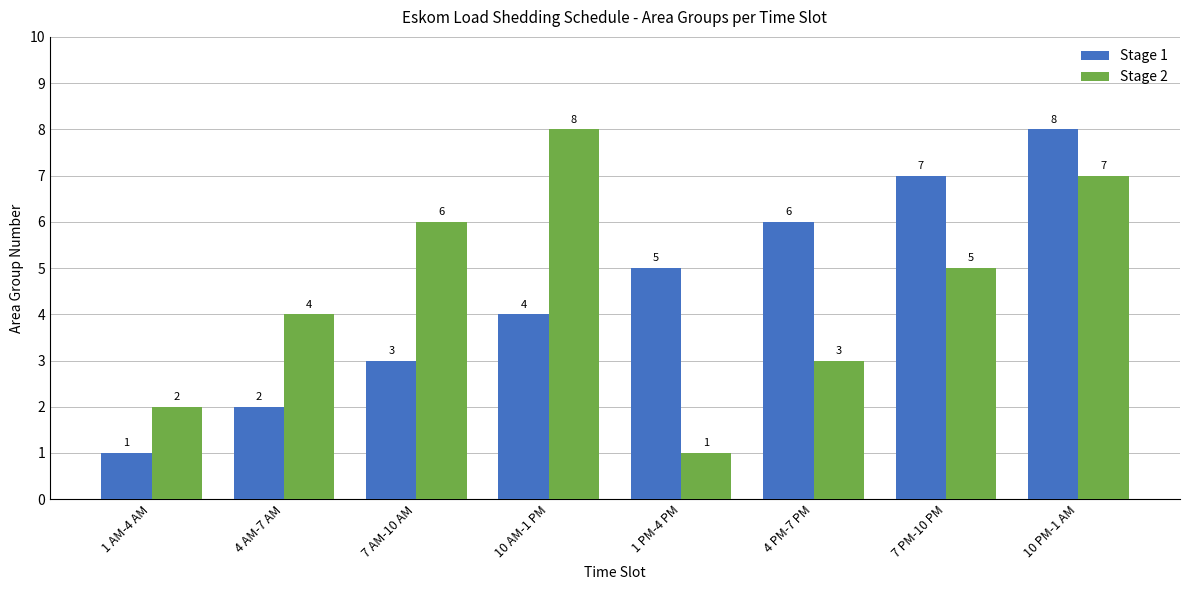

At which category is the sum across all series the highest?

10 PM-1 AM